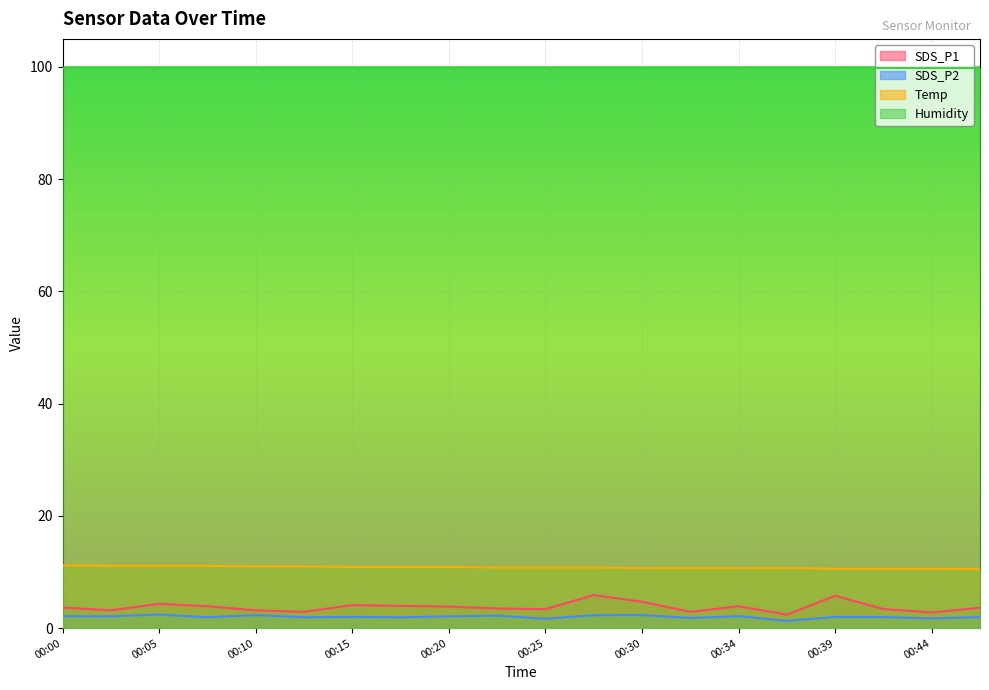

What is the total value across all series at 00:00?

116.9